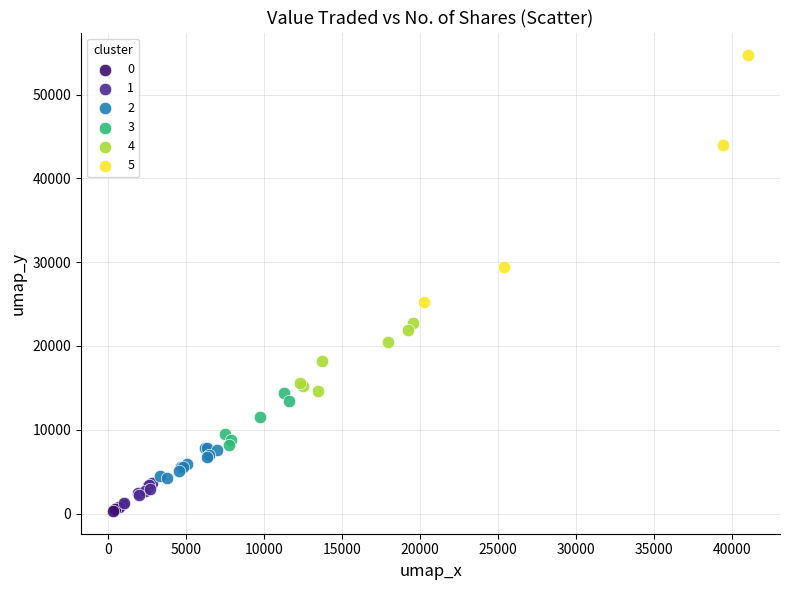

Which series has the widest spread of Y values?

5